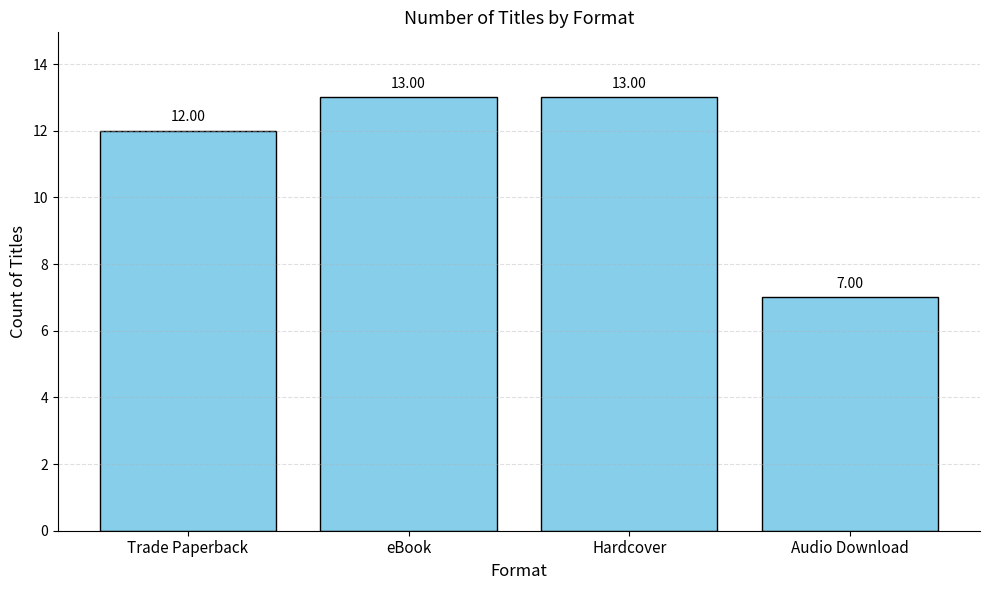

Which label corresponds to the smallest value in the chart?

Audio Download